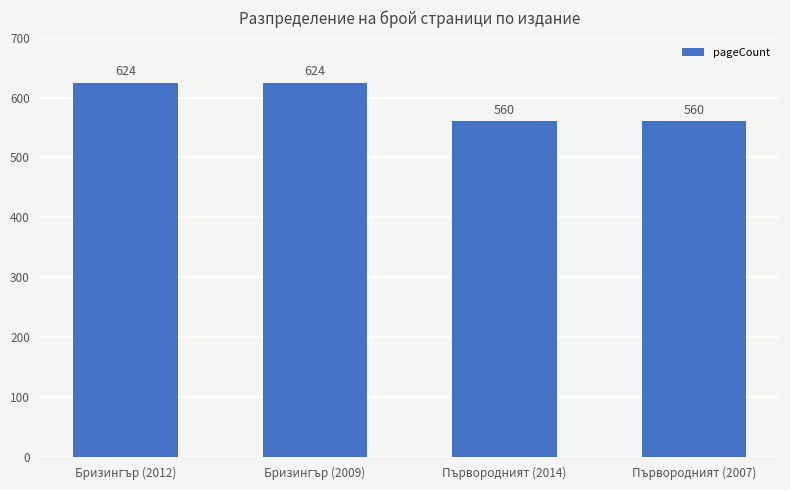

How many values are between 560 and 624?

4